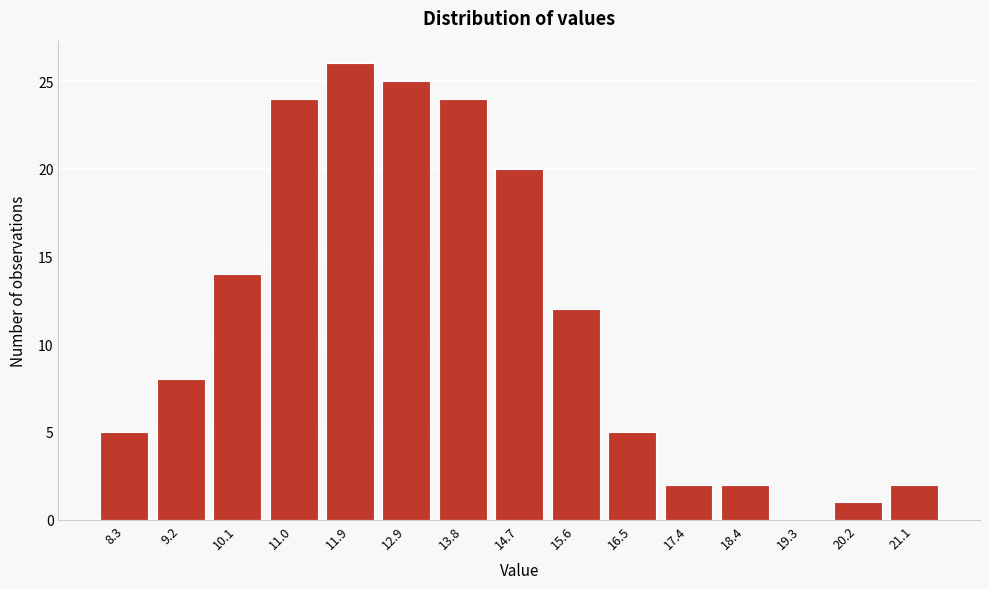

Reading right to left, list all the values displayed in this chart.

21.1=2	20.2=1	19.3=0	18.4=2	17.4=2	16.5=5	15.6=12	14.7=20	13.8=24	12.9=25	11.9=26	11.0=24	10.1=14	9.2=8	8.3=5